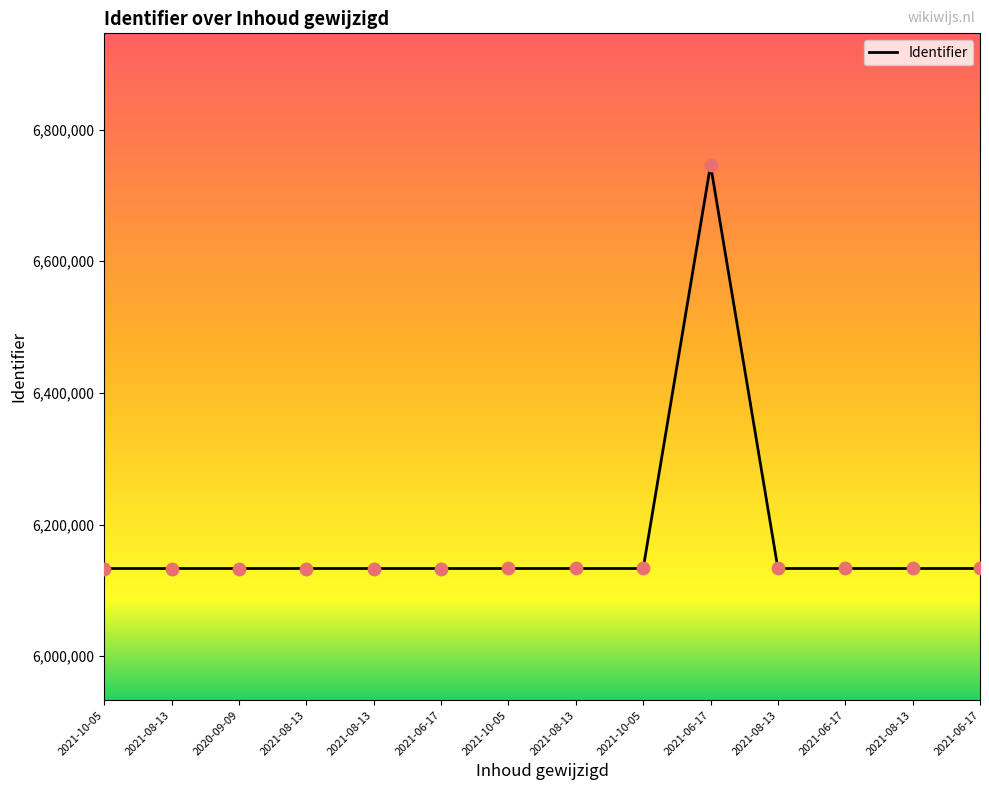

What is the ratio of the value at 2021-06-17 to the value at 2020-09-09?

1.0